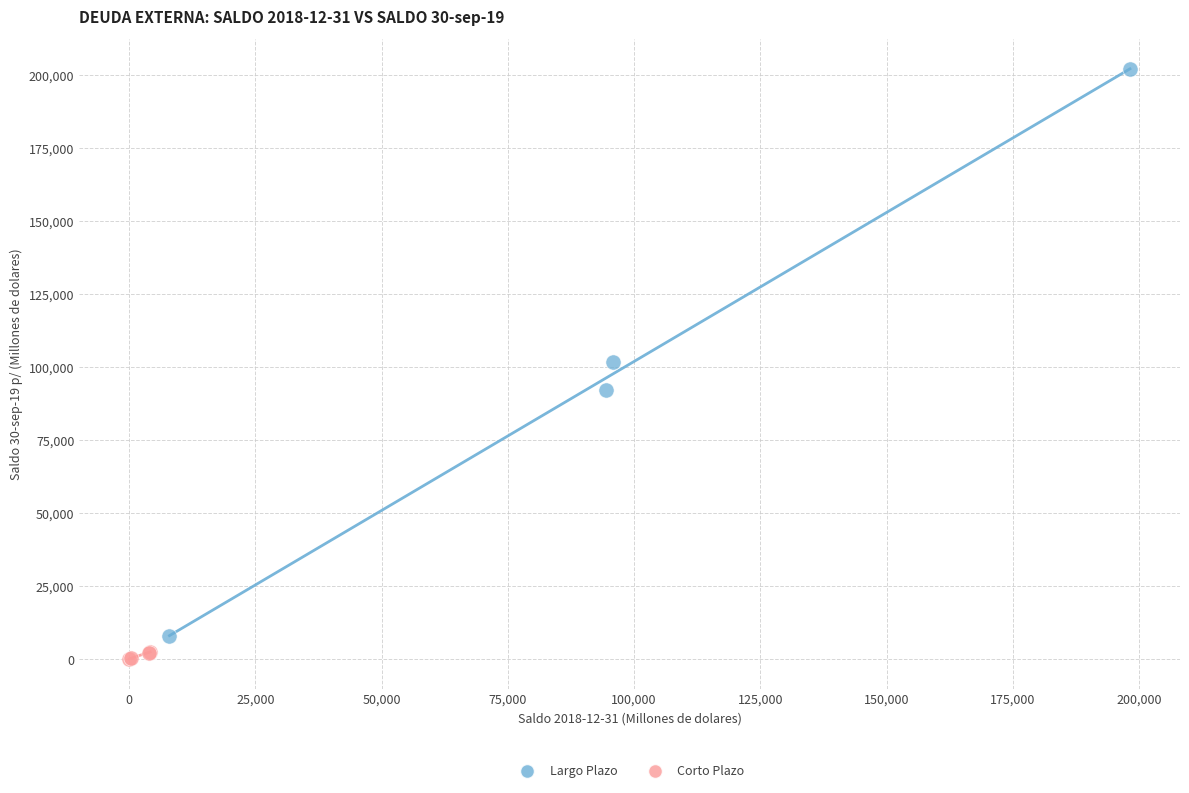

What are all the series names shown in the legend?

Largo Plazo, Corto Plazo